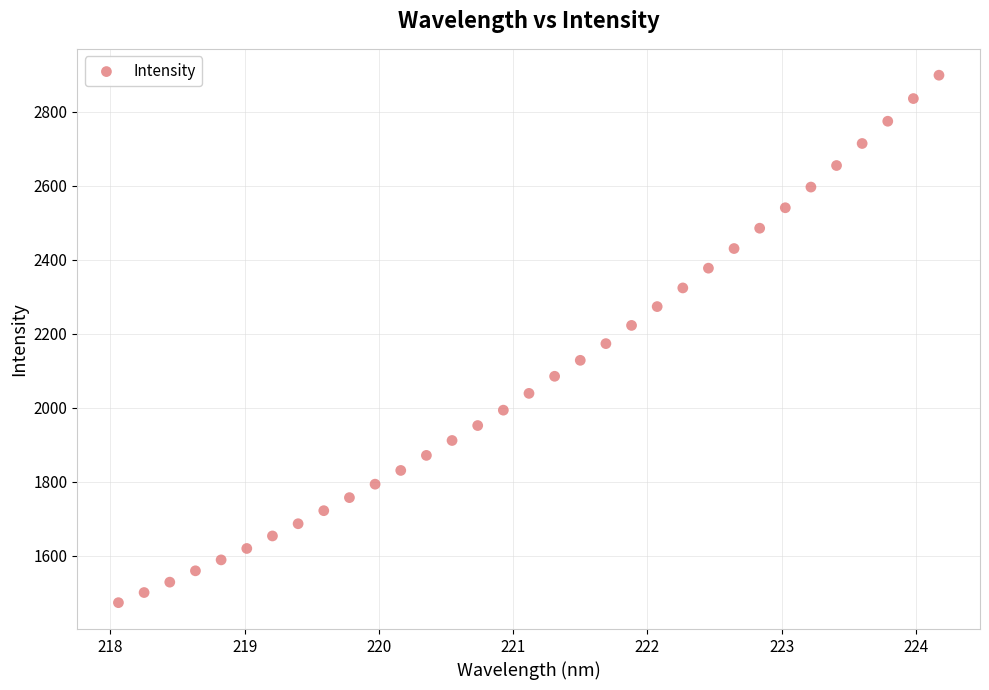

What is the range of X values (max minus min)?

6.1